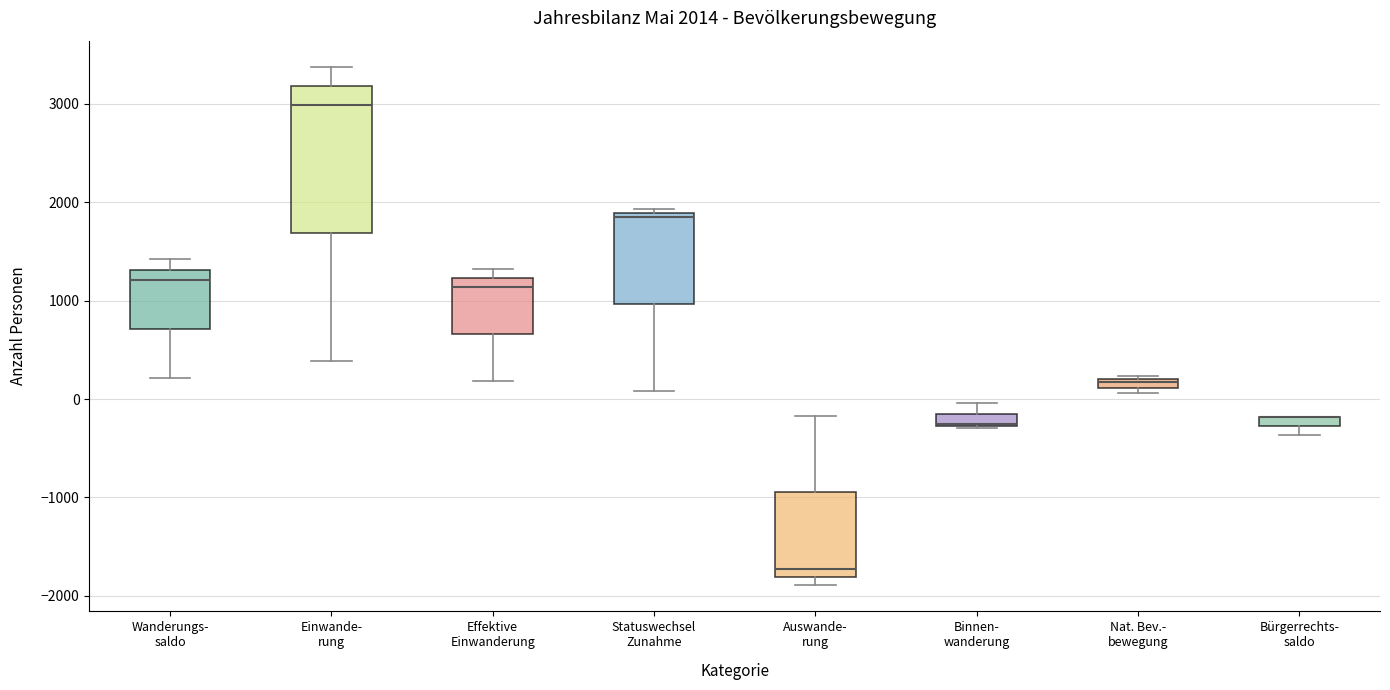

Comparing the boxes themselves (not the whiskers), which one is the tallest?

Einwande- rung